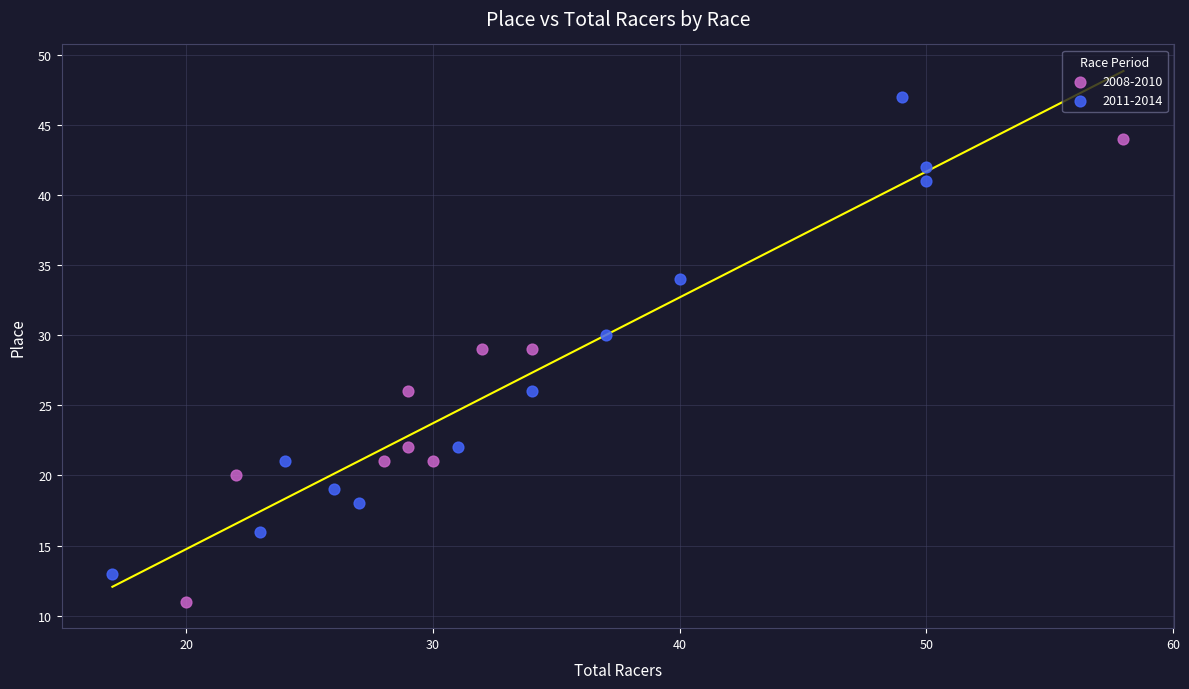

Which series has the widest spread of Y values?

2011-2014